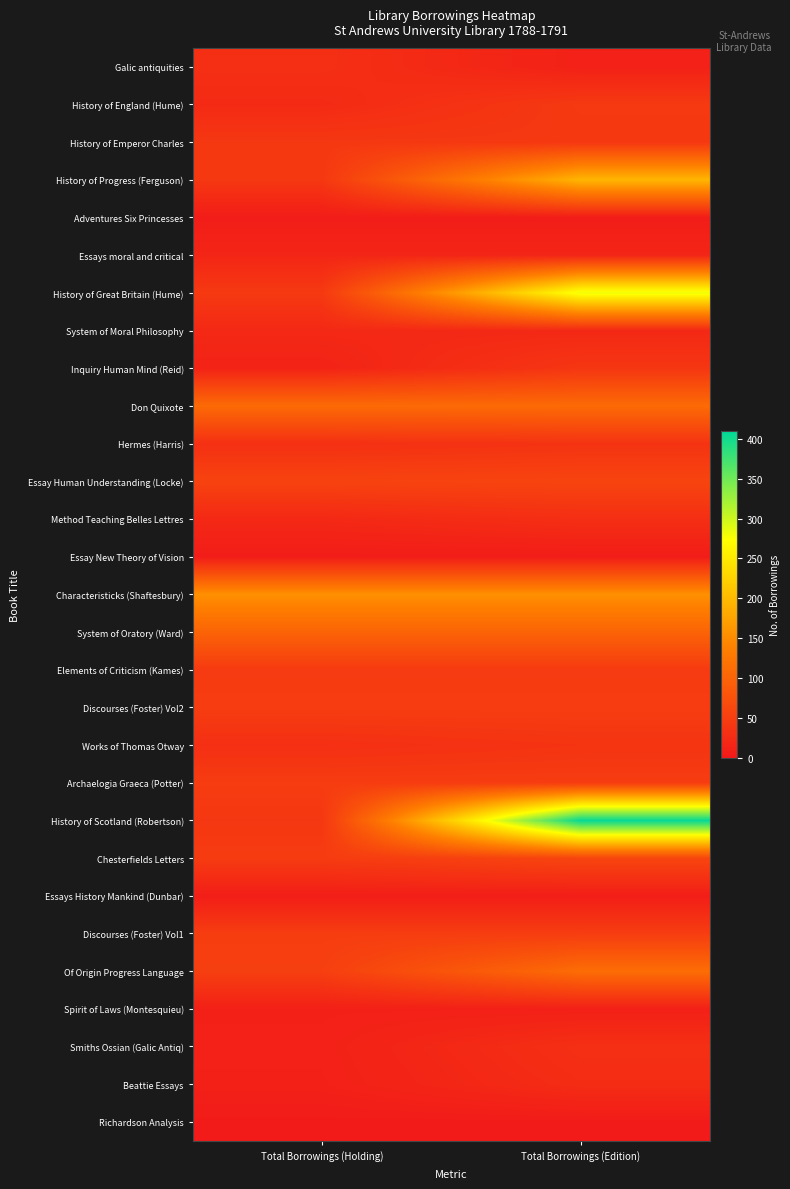

What is the total value across all series at Total Borrowings (Edition)?

2022